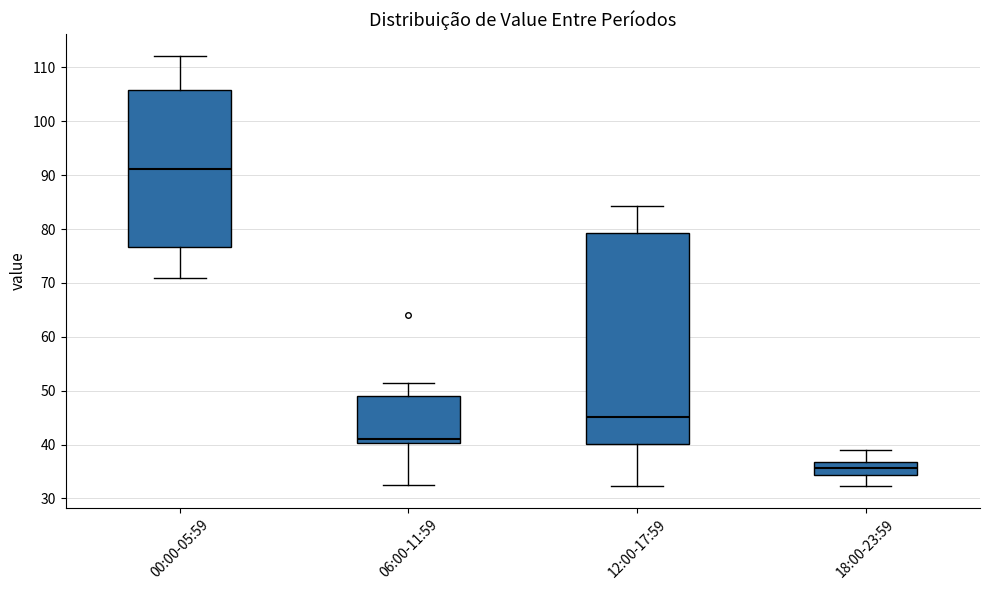

Which box has the highest median line?

00:00-05:59